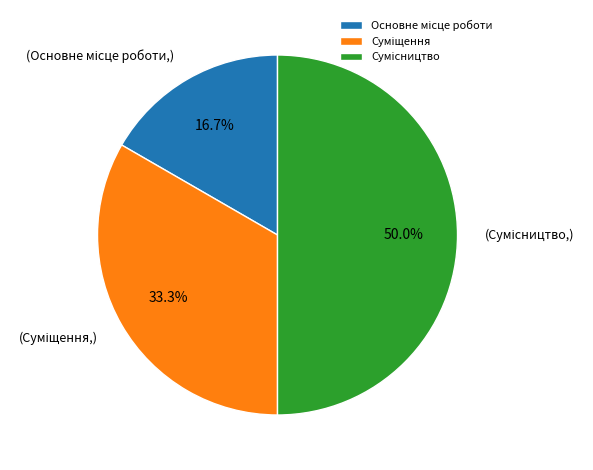

Count the number of slices in the pie.

3